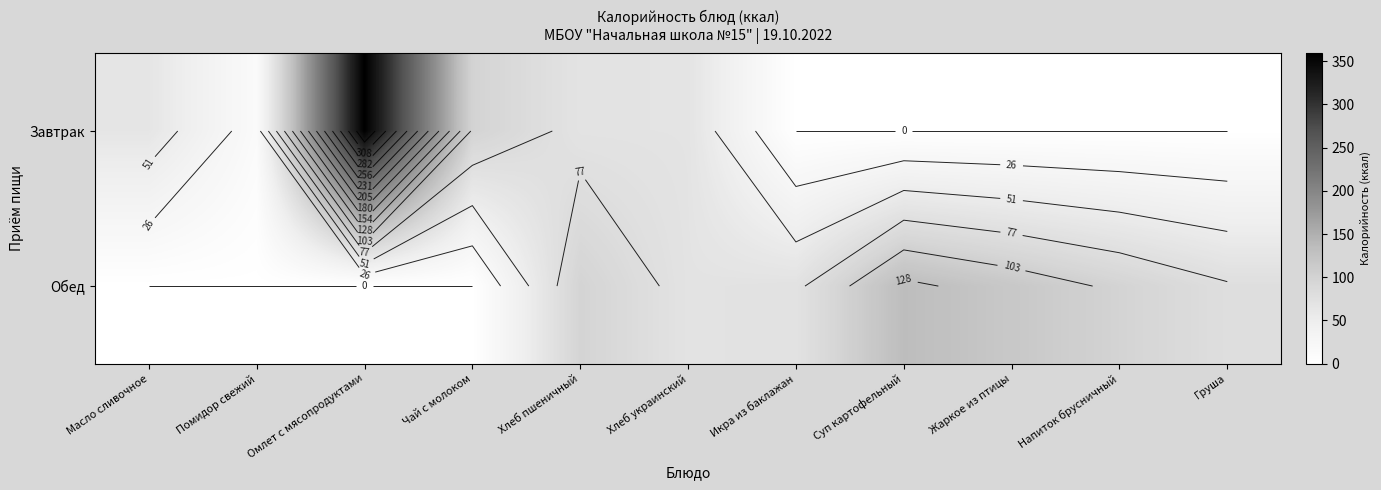

What value does the Обед series have at Хлеб украинский?

69.3